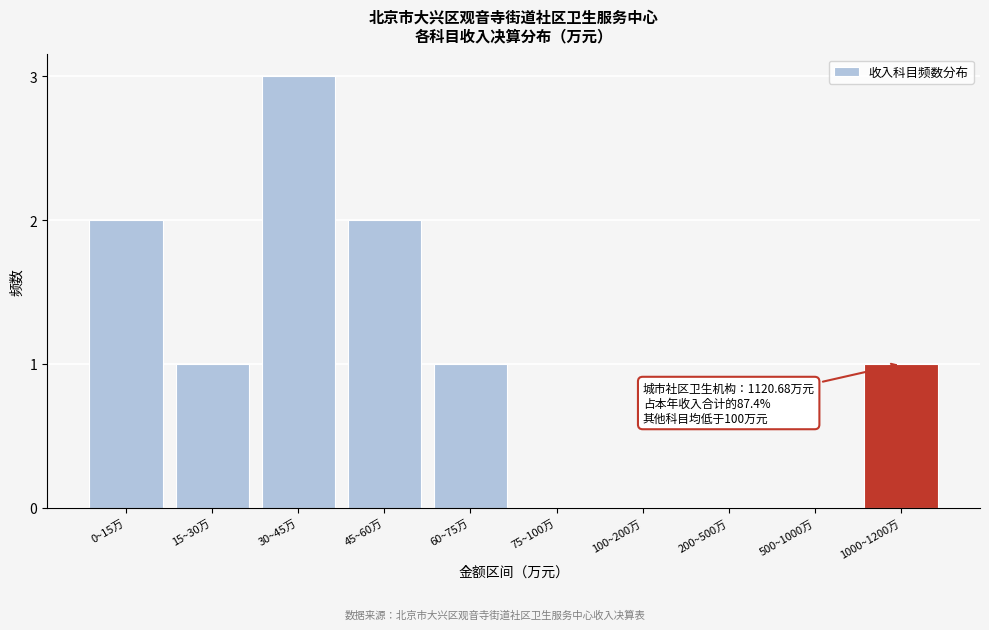

Reading left to right, transcribe all the data shown in this chart.

0~15万=2	15~30万=1	30~45万=3	45~60万=2	60~75万=1	75~100万=0	100~200万=0	200~500万=0	500~1000万=0	1000~1200万=1